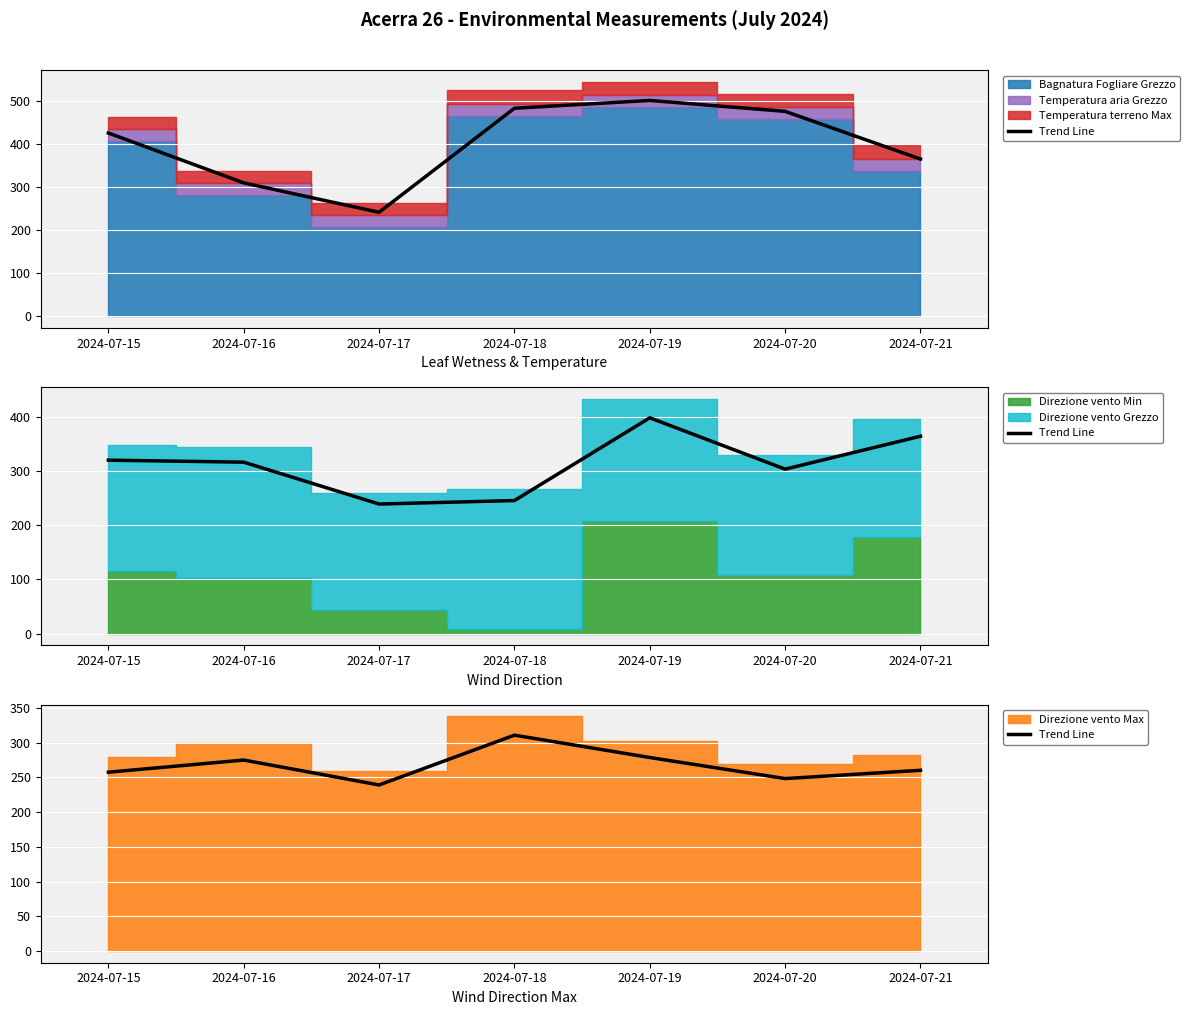

Reading left to right, extract all data points from this chart.

257.6	275.1	239.2	311.0	278.8	248.4	260.4